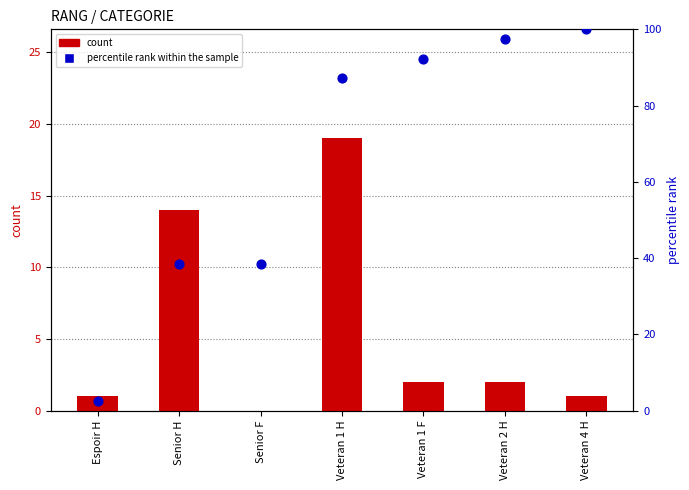

What is the total value across all series at Senior F?

38.5